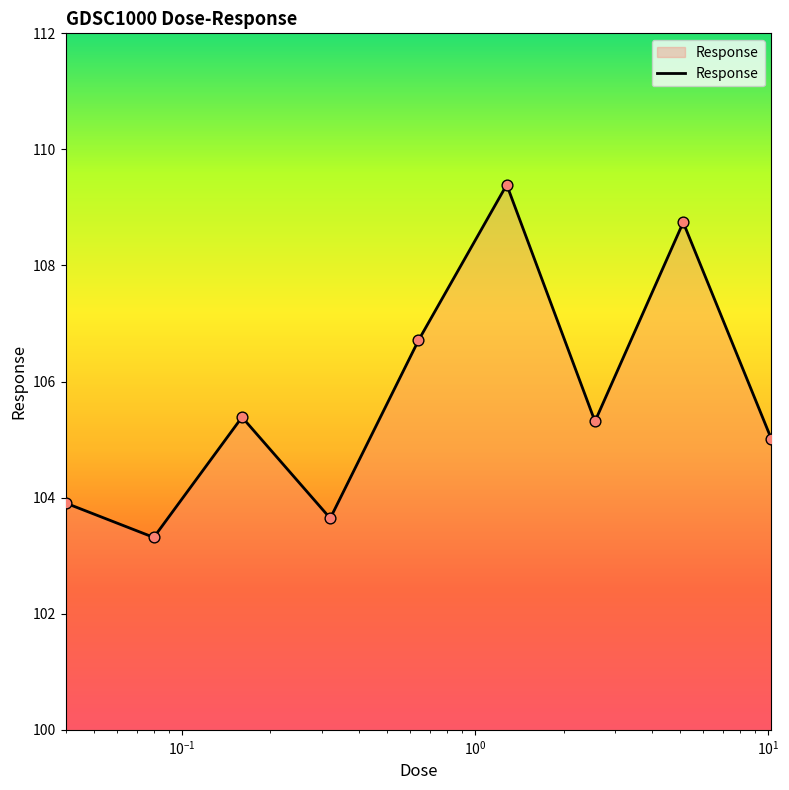

What is the smallest value displayed?

103.3